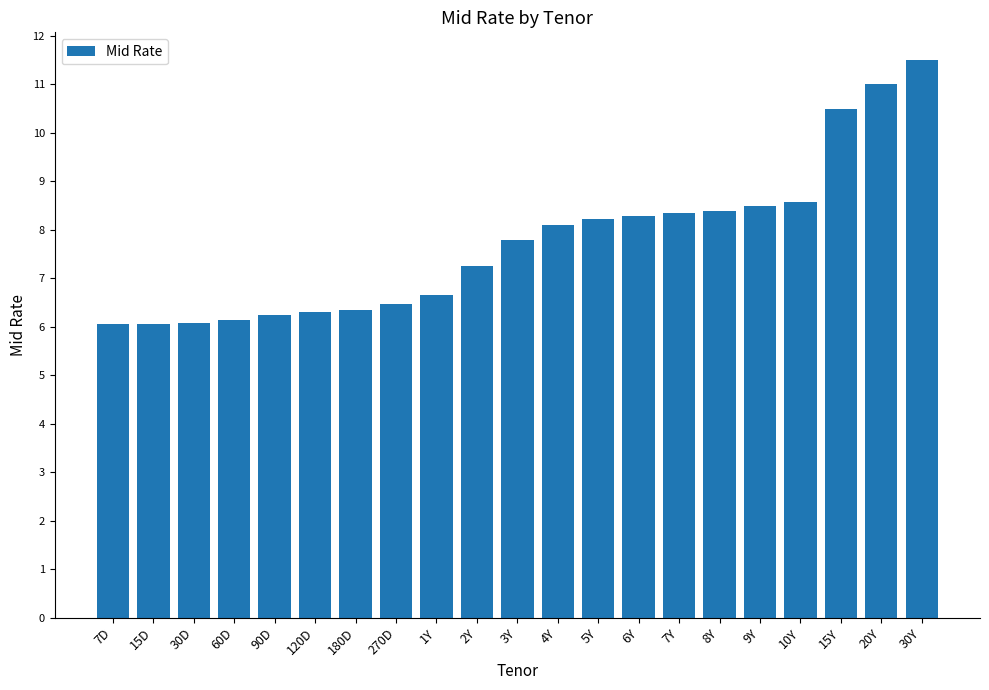

What is the value of the 12th bar from the left?

8.1